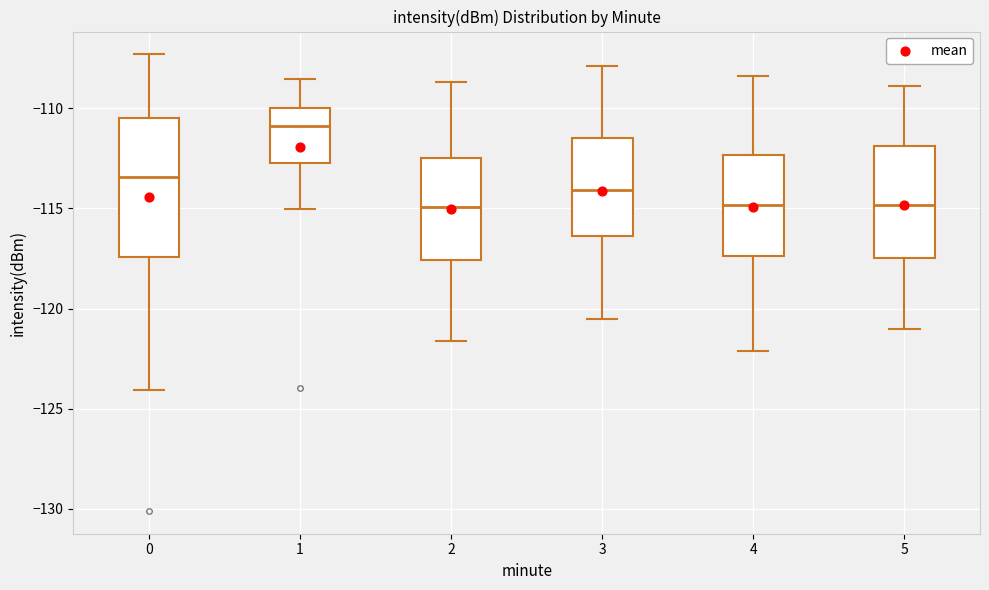

Which box's median line is the highest?

1